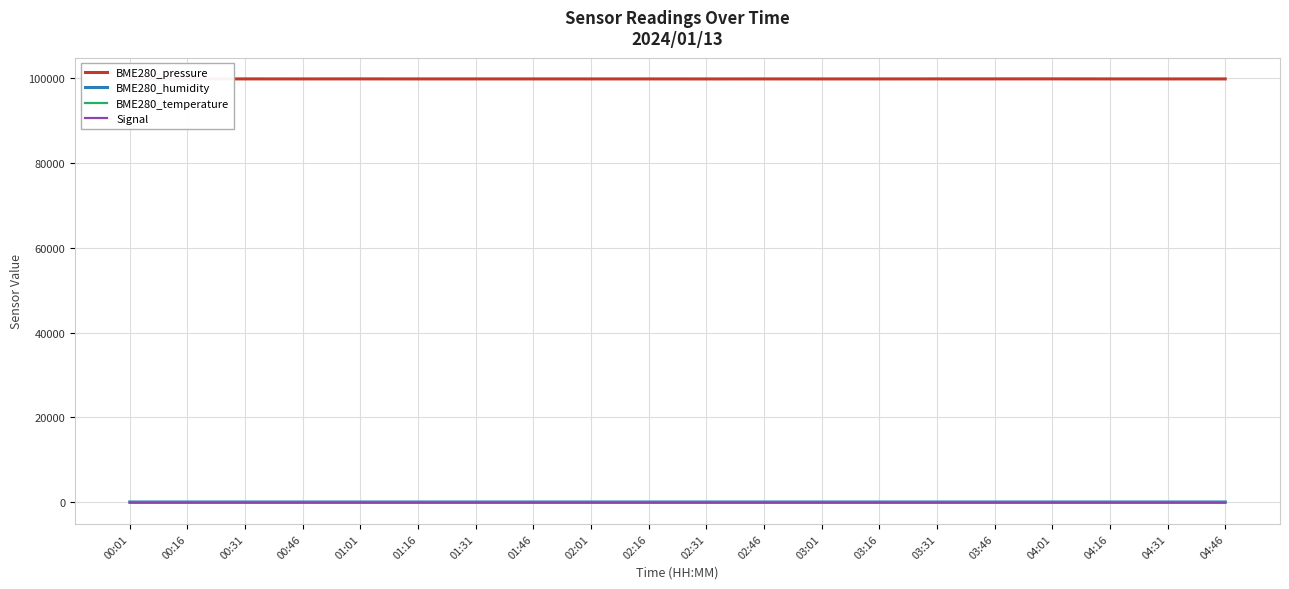

True or false: BME280_humidity and Signal intersect in this chart.

False